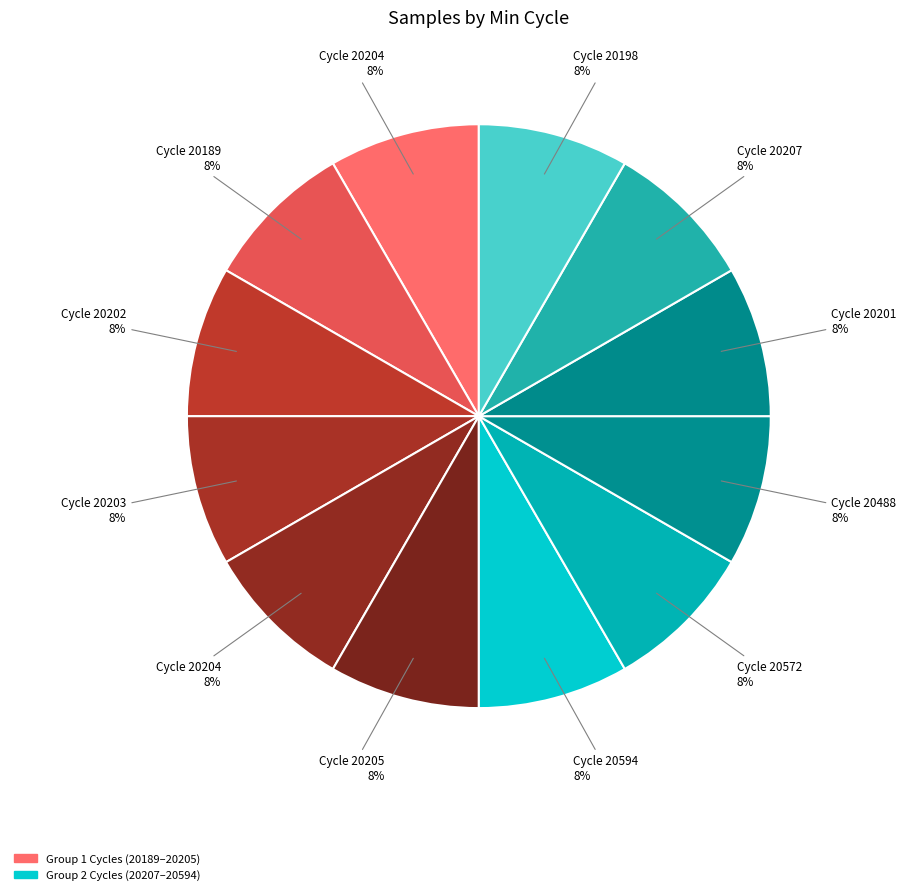

Count the number of slices in the pie.

12